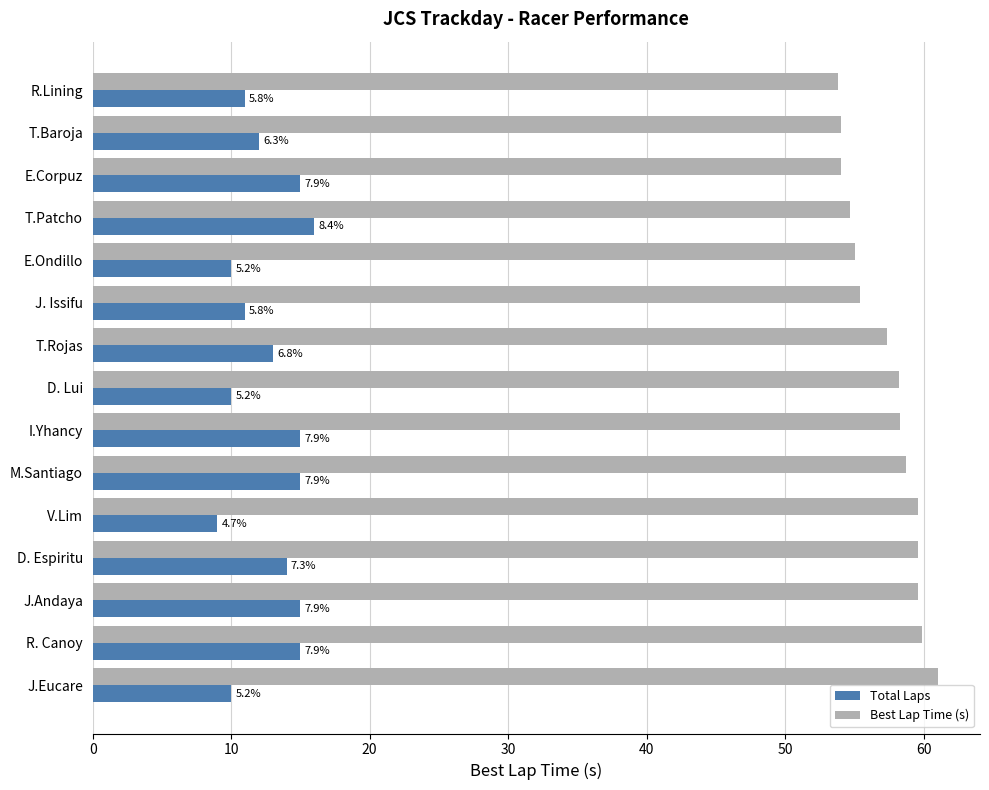

Reading left to right, transcribe all the data shown in this chart.

Total Laps: 11.0	12.0	15.0	16.0	10.0	11.0	13.0	10.0	15.0	15.0	9.0	14.0	15.0	15.0	10.0
Best Lap Time (s): 53.8	54.0	54.1	54.7	55.0	55.4	57.4	58.2	58.3	58.7	59.6	59.6	59.6	59.9	61.0